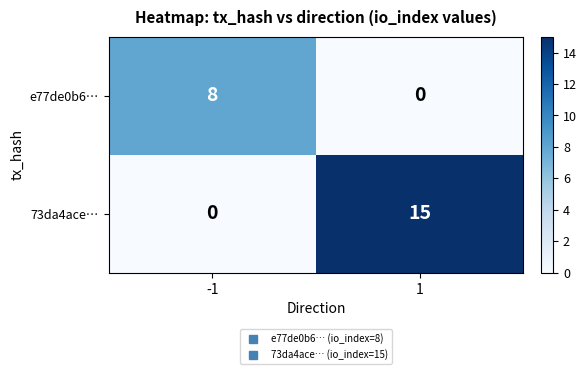

Rank the series by their average value, from highest to lowest.

73da4ace…, e77de0b6…